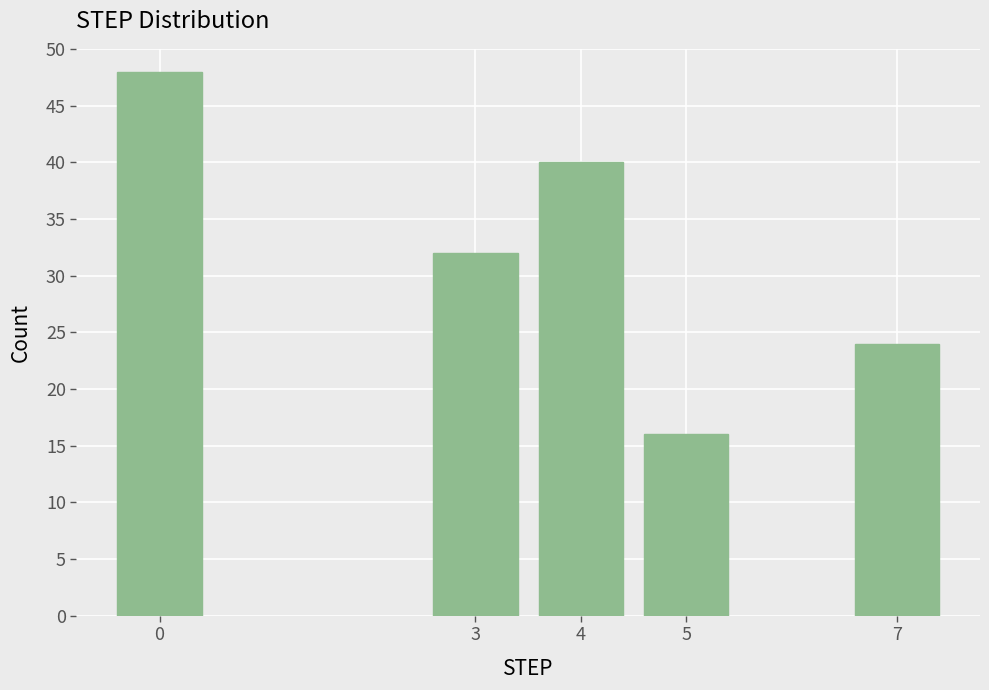

Reading right to left, what are all the values shown in this chart?

24	16	40	32	48